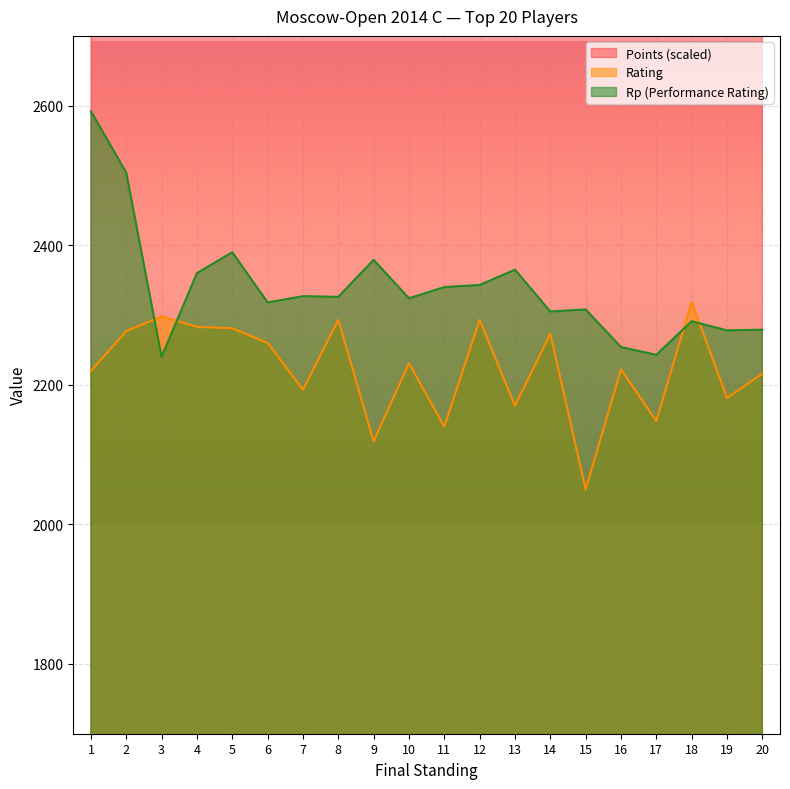

What value does the Rp series have at 2?

2504